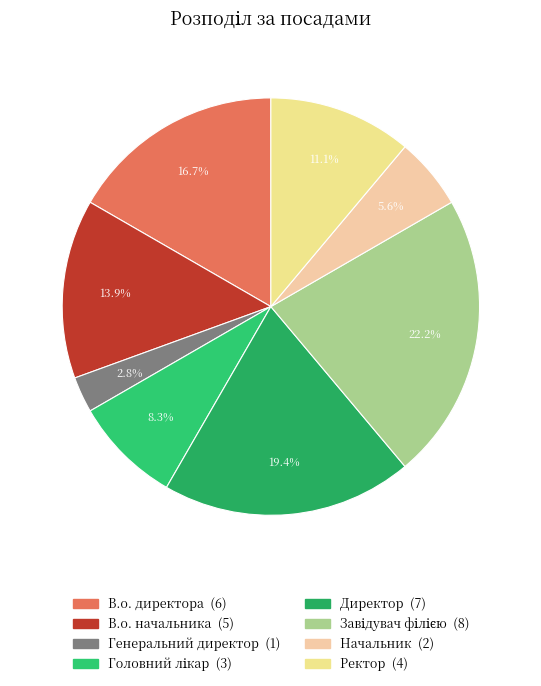

What is the ratio of the value at Головний лікар to the value at Генеральний директор?

3.0